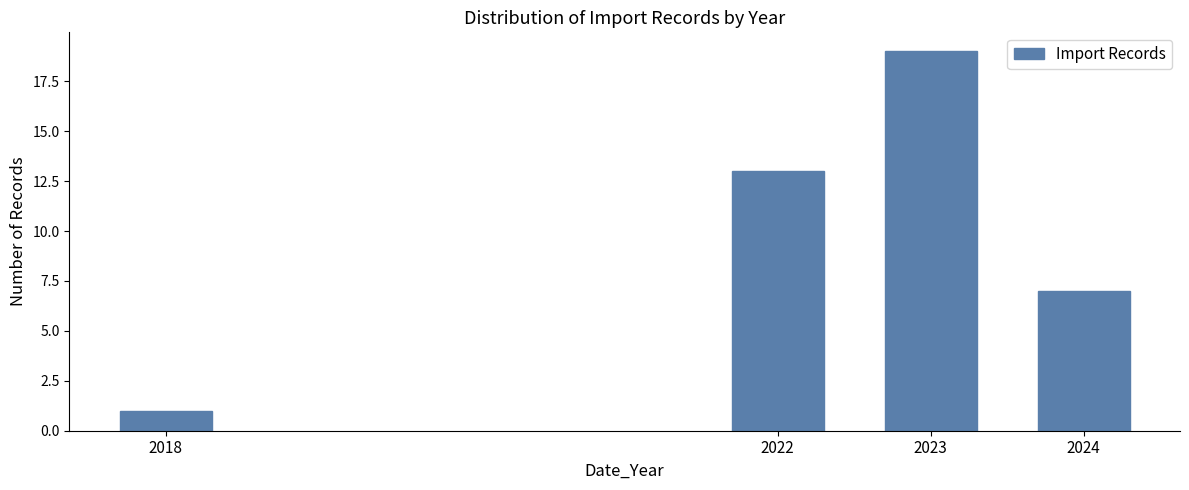

Reading left to right, transcribe all the data shown in this chart.

2018=1	2022=13	2023=19	2024=7